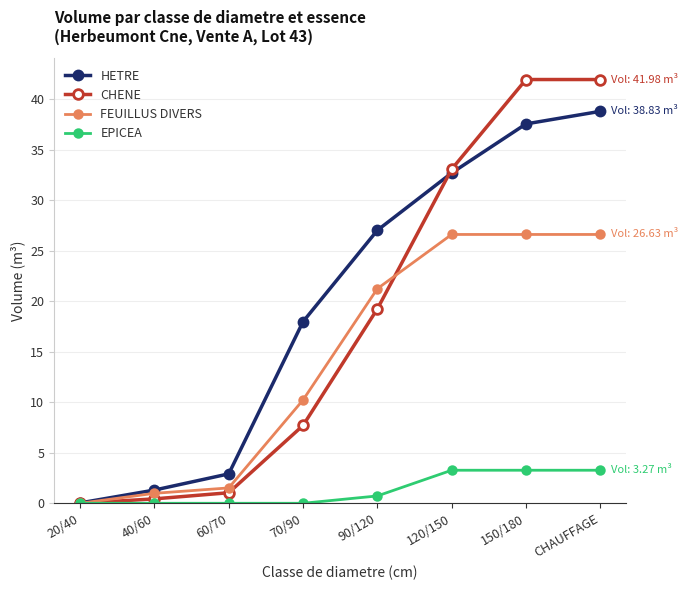

Is it true that HETRE equals 25.1 at 70/90?

False